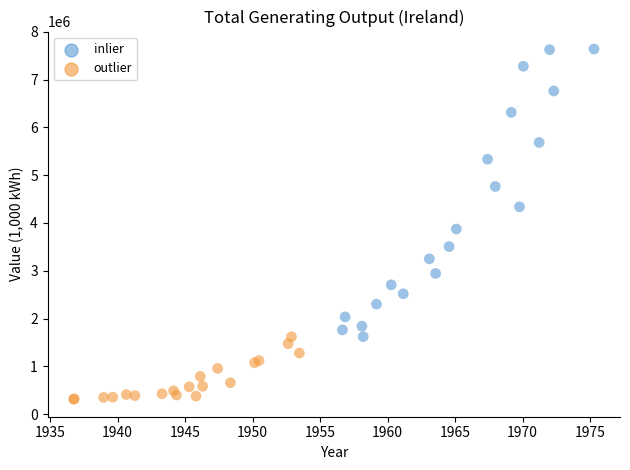

What are all the series names shown in the legend?

inlier, outlier